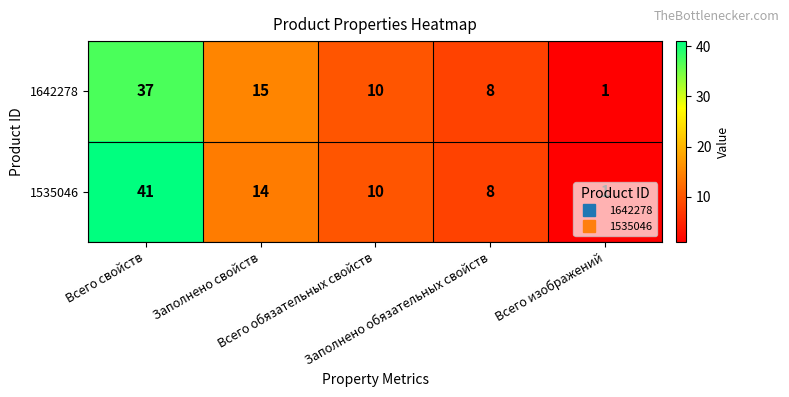

What is the sum of all 1642278 values?

71